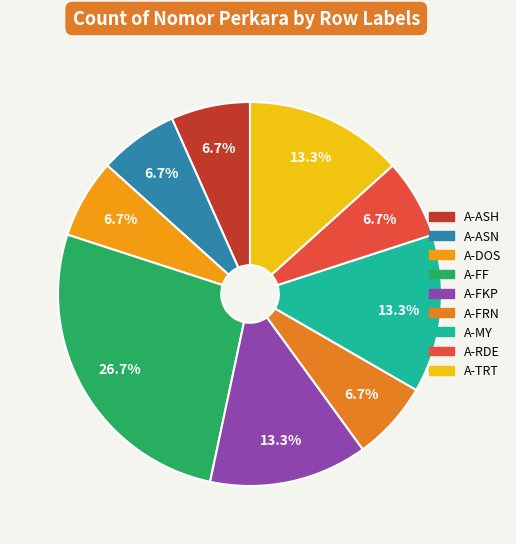

Which slice is the largest?

A-FF